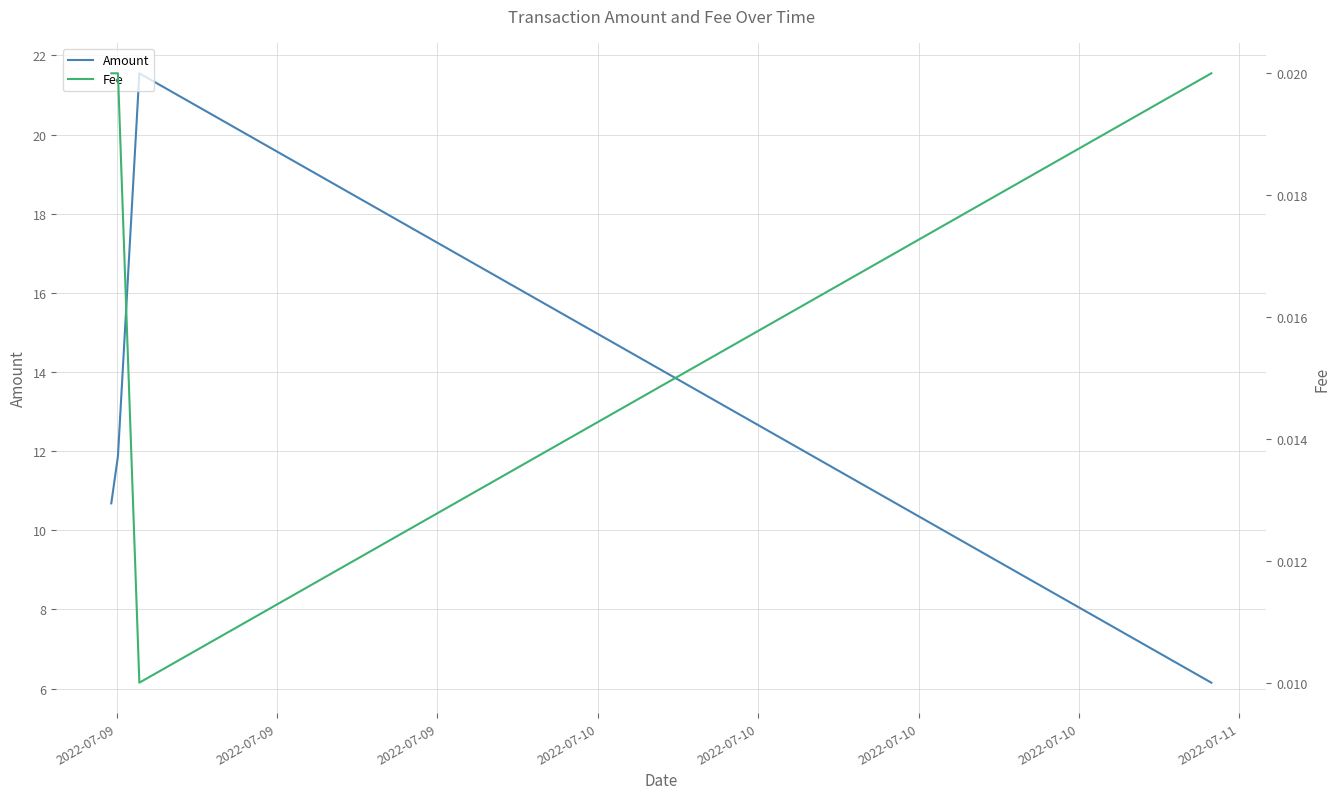

Which series has the largest range (max minus min)?

Amount